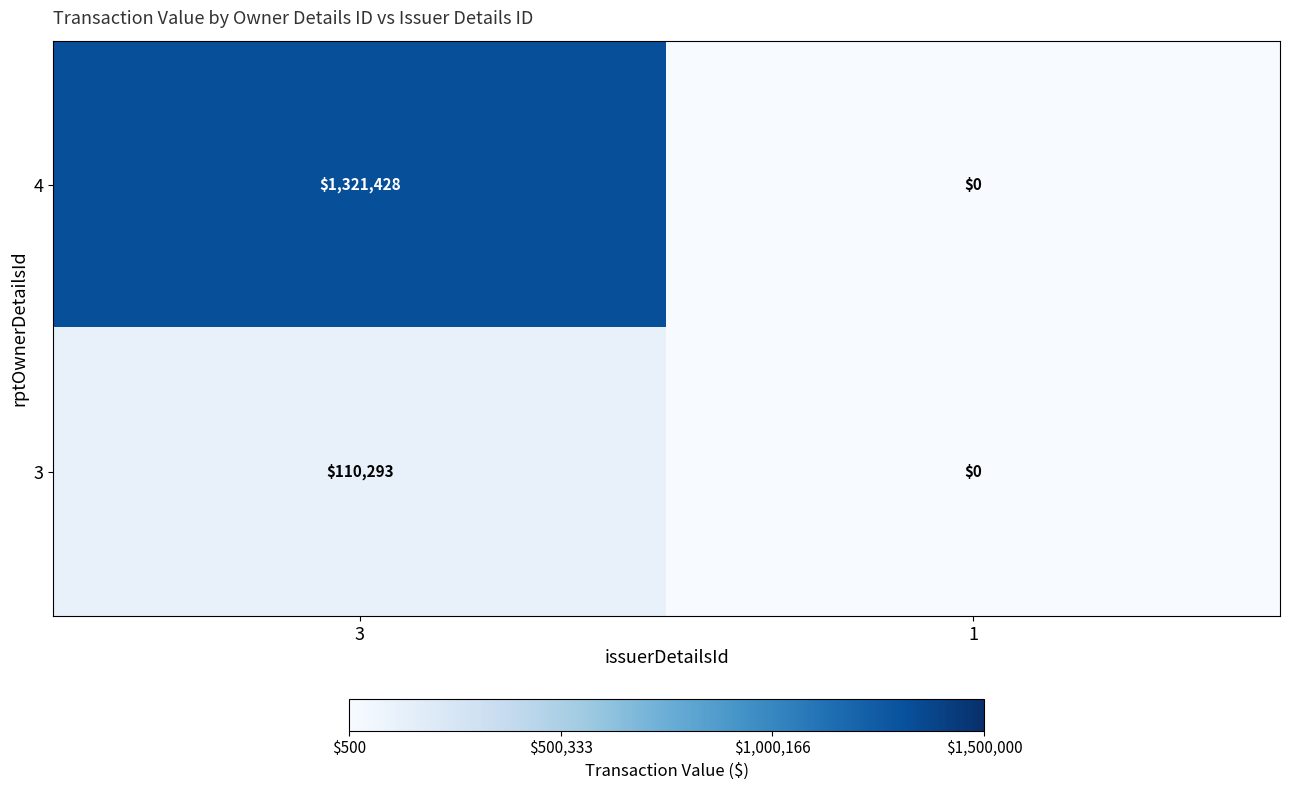

What is the difference between the 3 values at 3 and 1?

110293